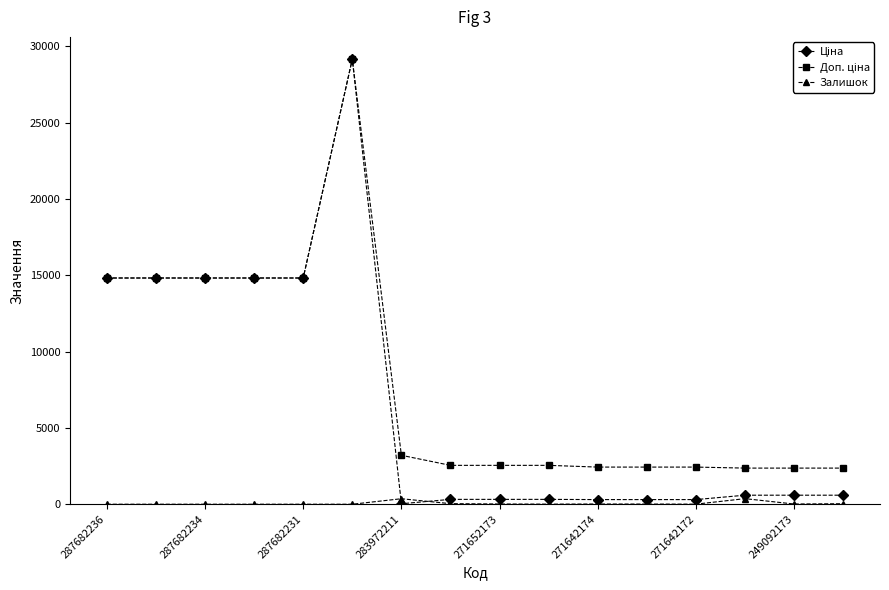

True or false: Залишок and Доп. ціна cross at least once.

False